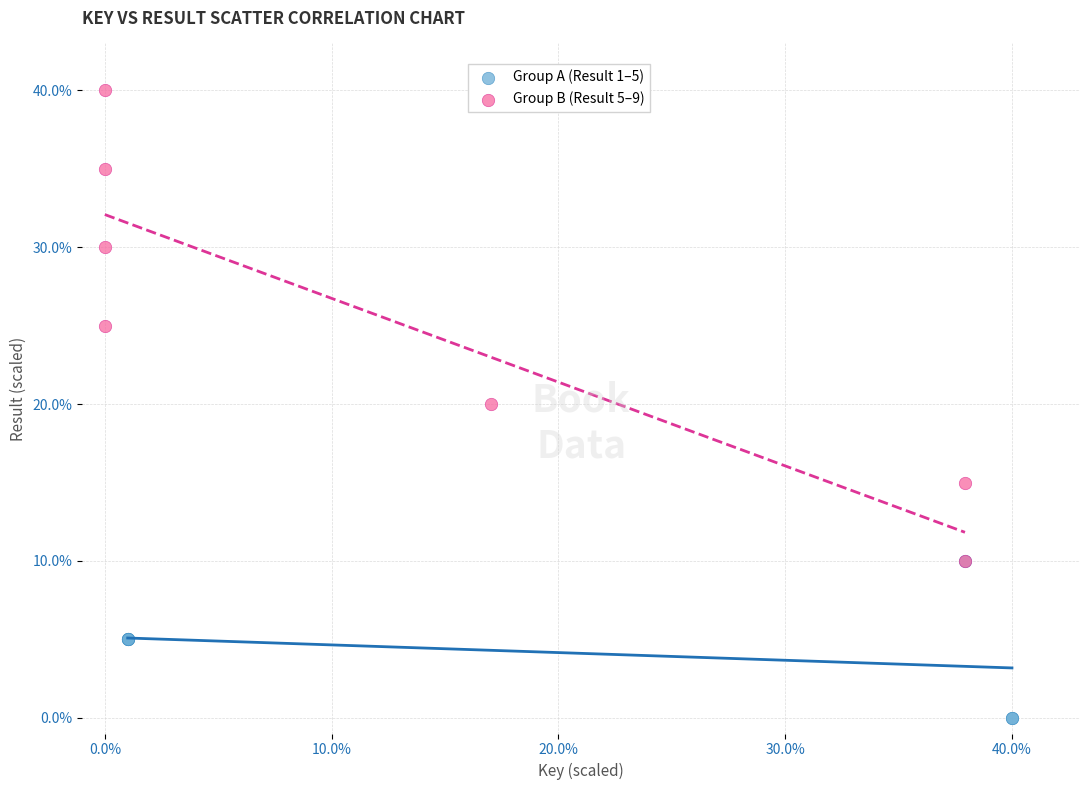

Which series reaches the minimum Y coordinate?

Group A (Result 1–5)